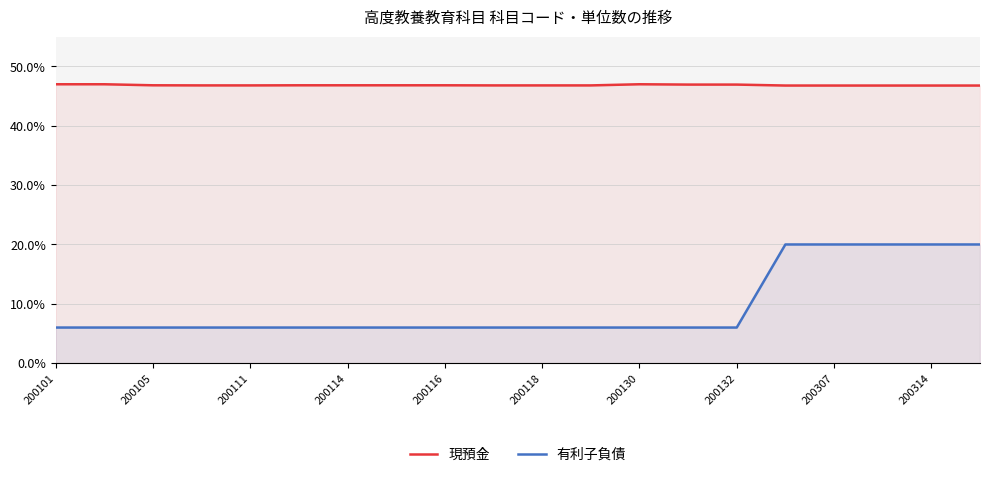

Where is 有利子負債 nearest to the value 13?

200101